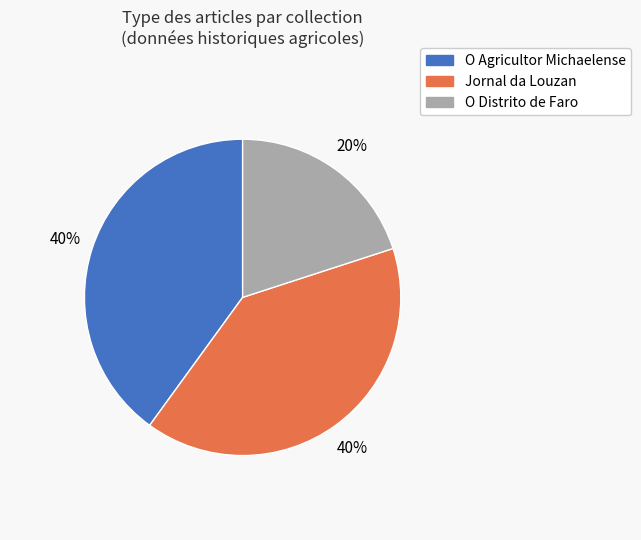

To the nearest percent, what is the average slice percentage?

33%